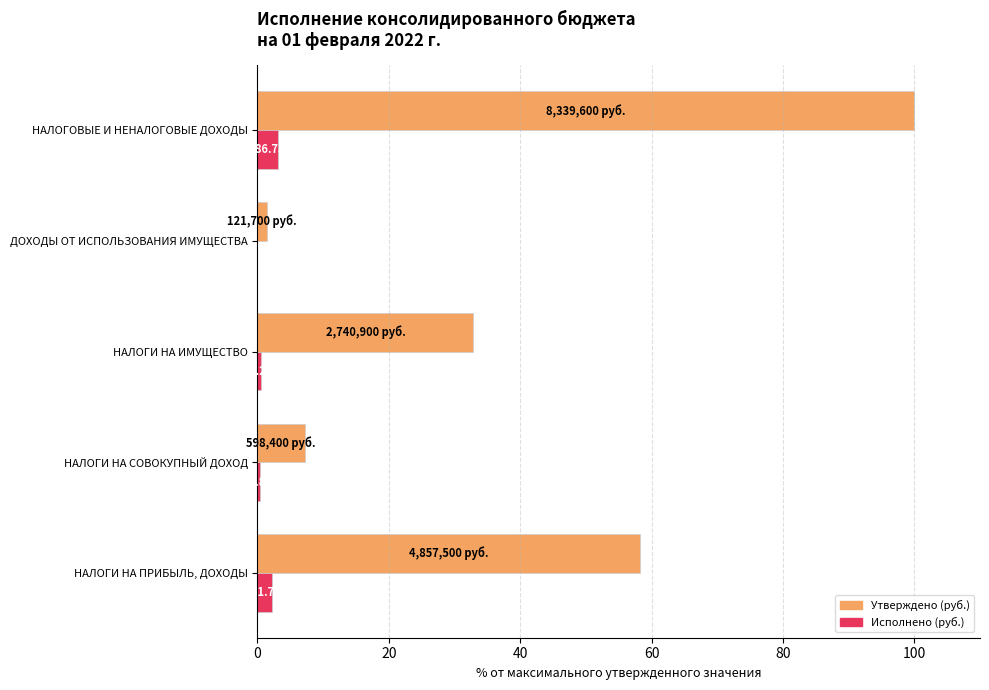

What is the total value across all series at НАЛОГОВЫЕ И НЕНАЛОГОВЫЕ ДОХОДЫ?

103.1